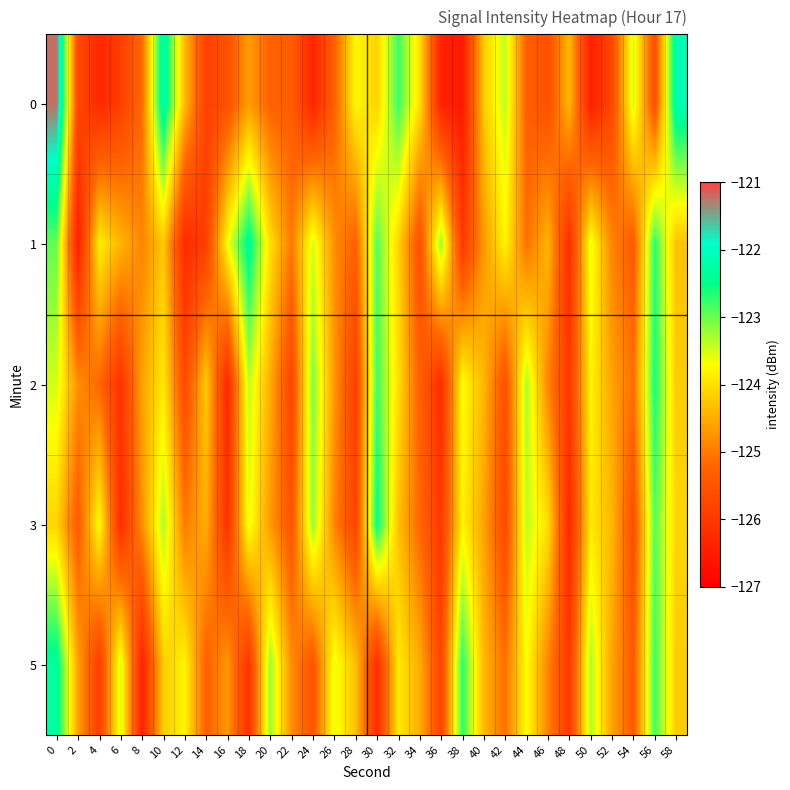

What is the maximum value shown in the chart?

-121.2